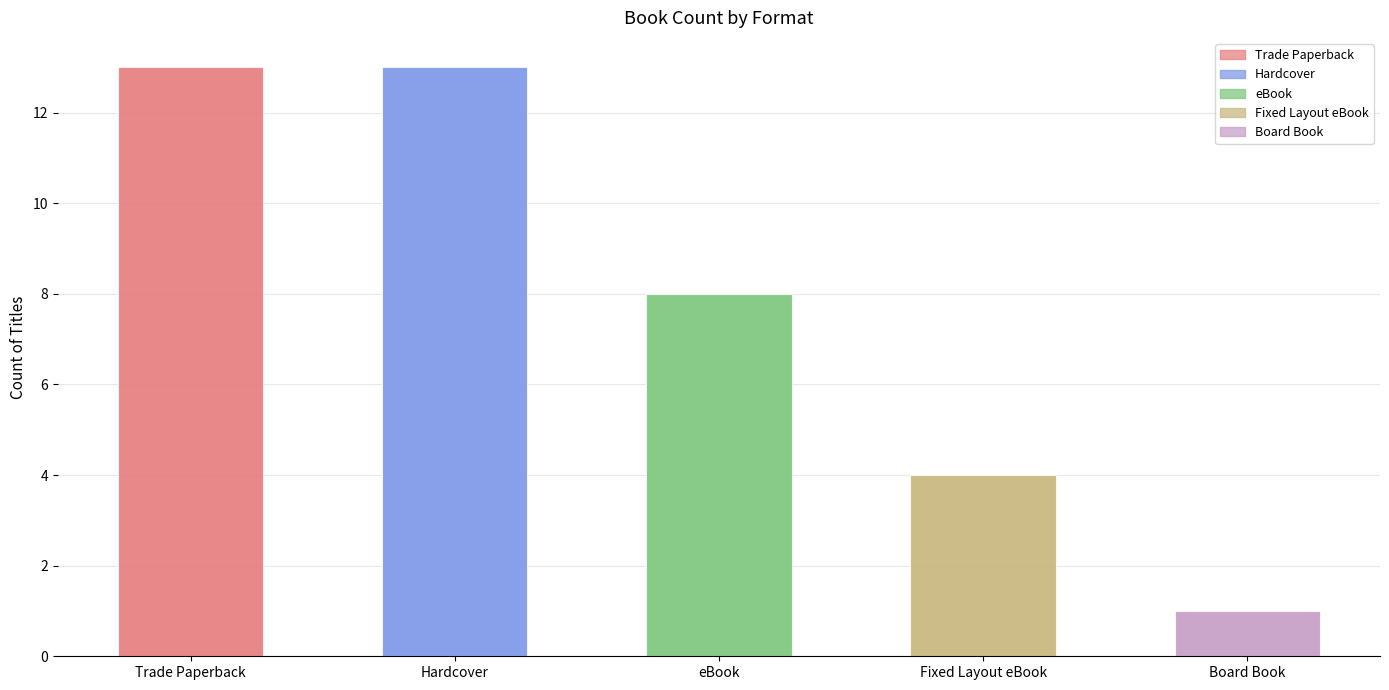

The eBook series shows 8 at 12. True or false?

True